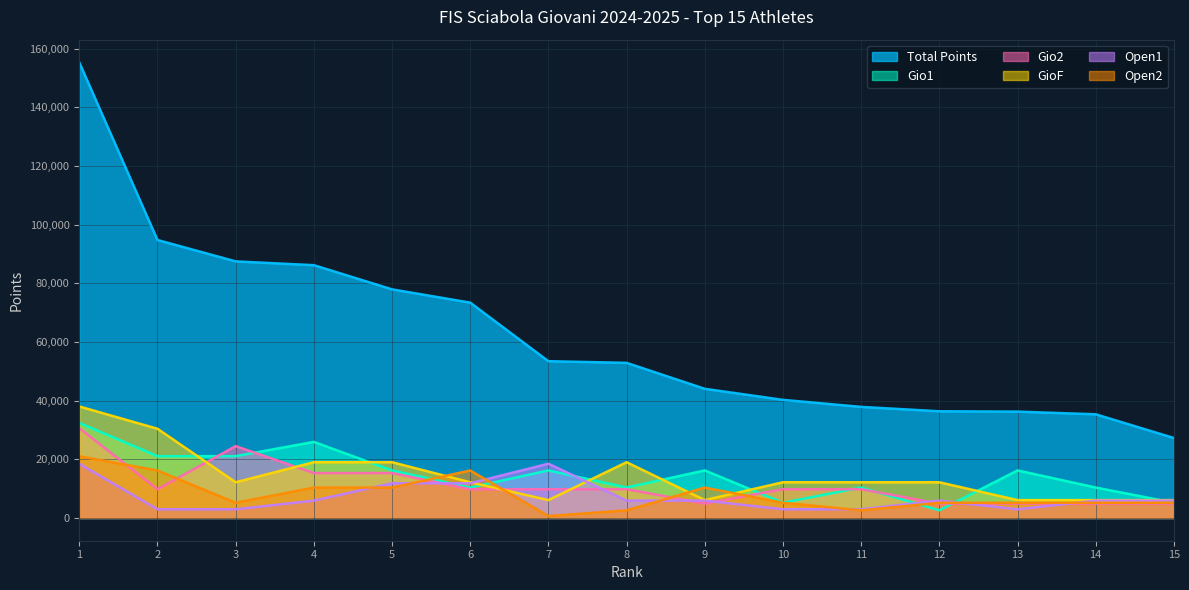

At which label is TOTALE closest to 91259?

2